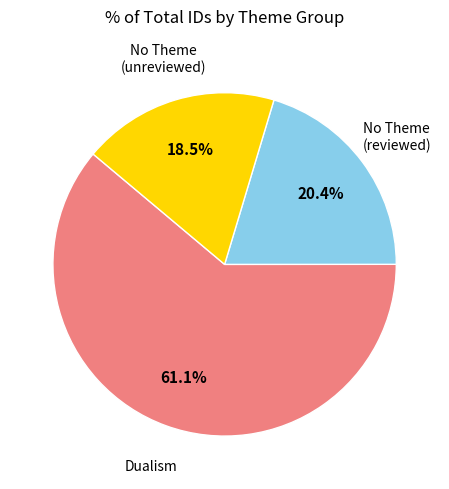

To the nearest percent, what is the difference between the largest and smallest slice percentages?

43%